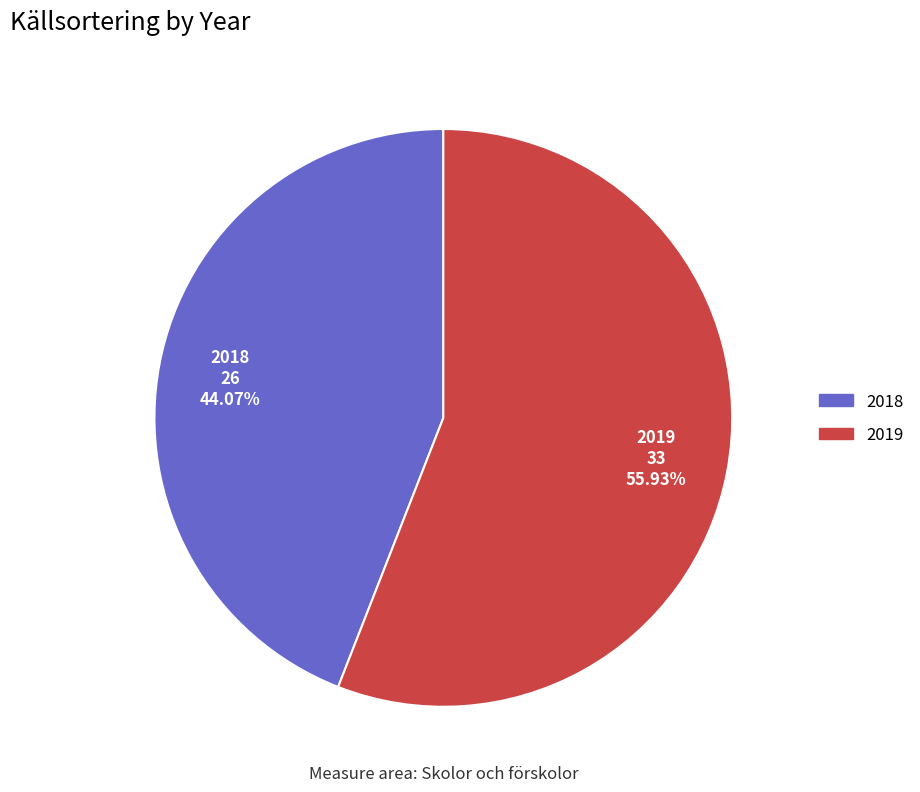

What is the majority slice?

2019